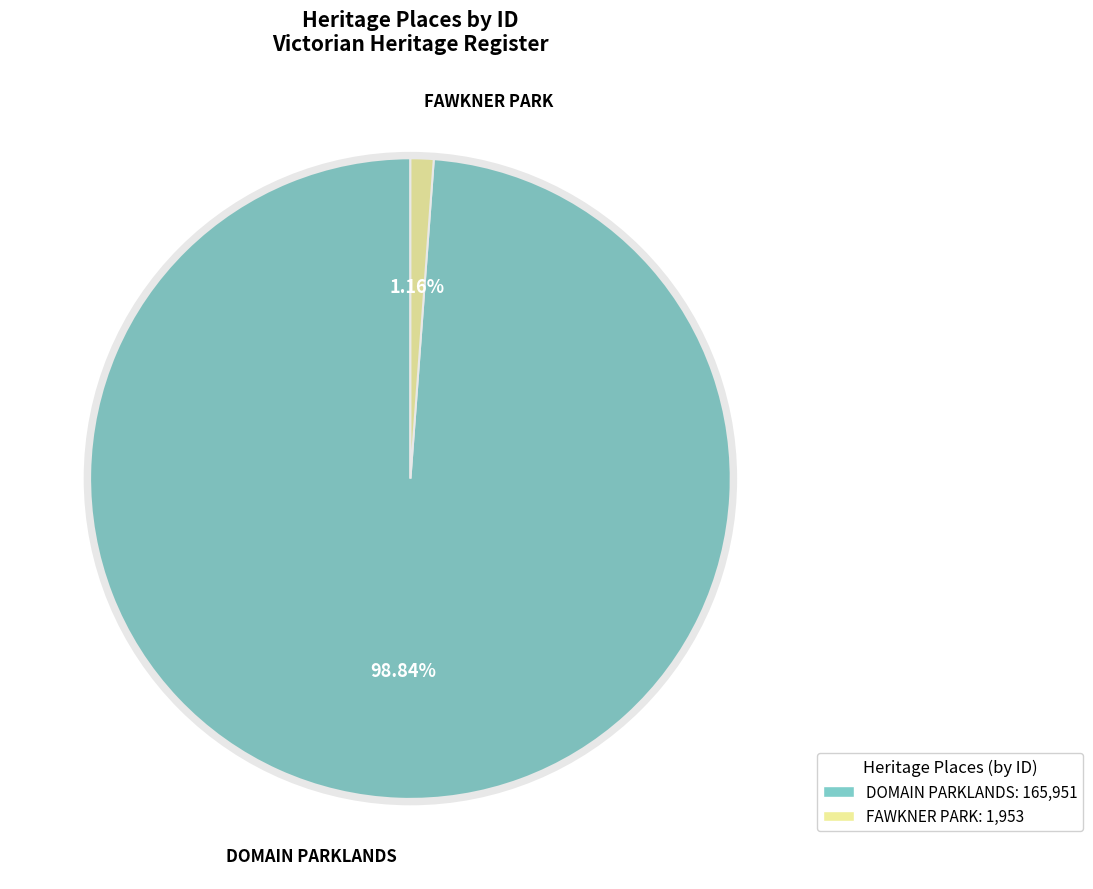

Which slice is the largest?

DOMAIN PARKLANDS